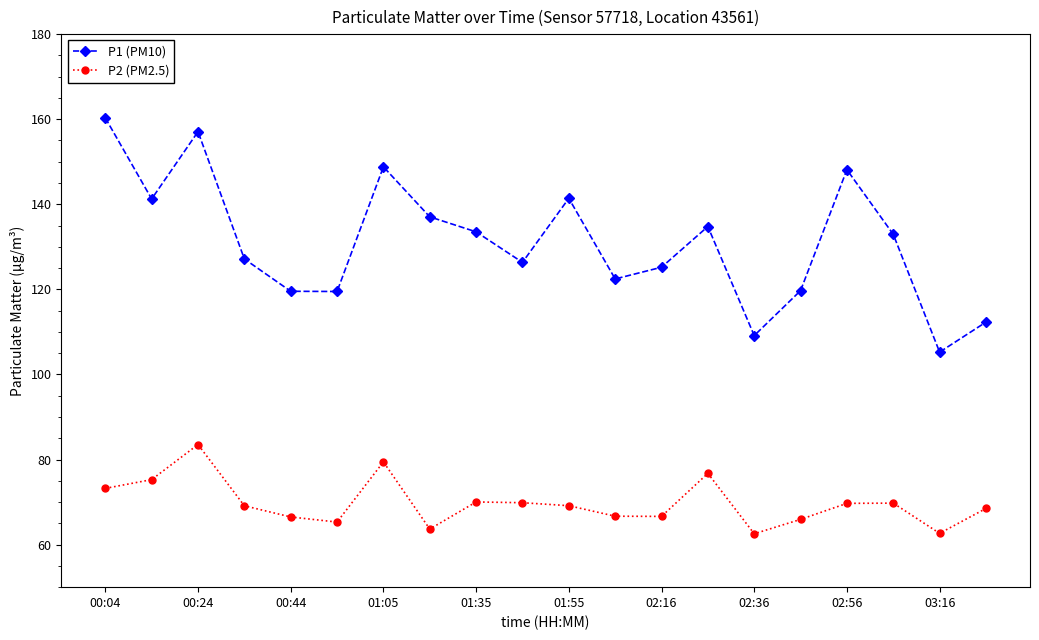

What is the value of the P2 (PM2.5) point at the 9th from the left?

70.0